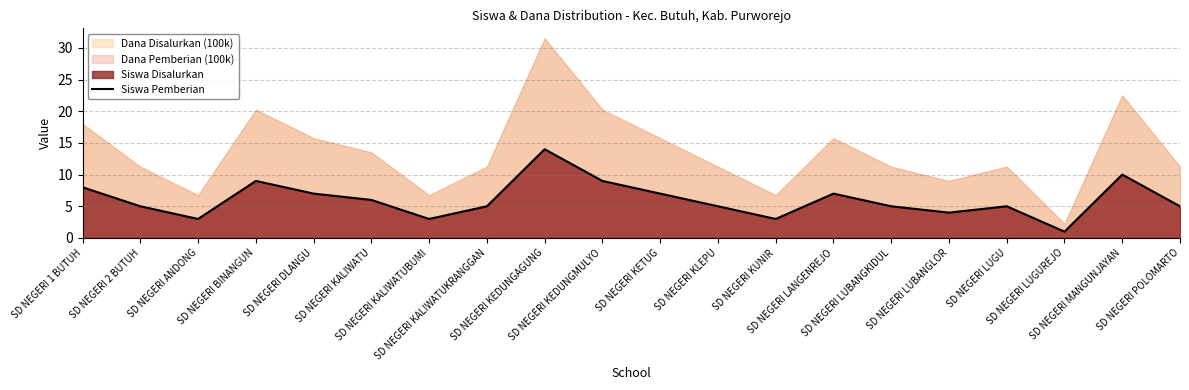

What is the value of the 3rd point from the left?

3